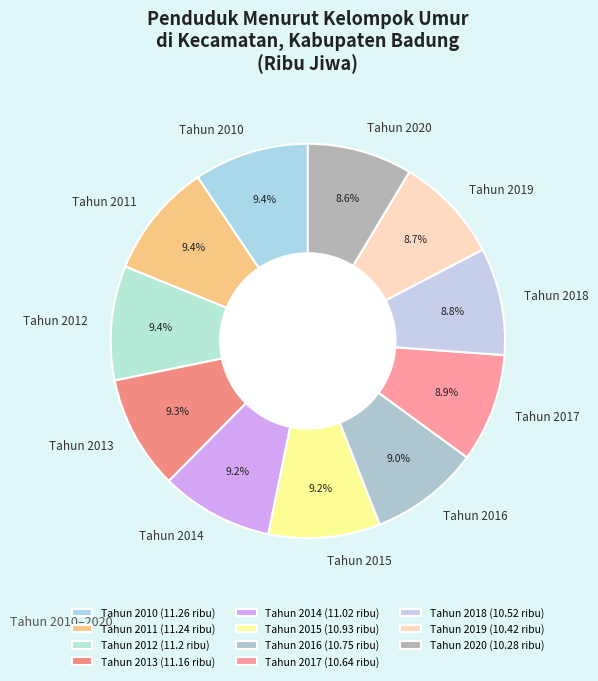

True or false: Tahun 2011 accounts for 9% of the total.

True